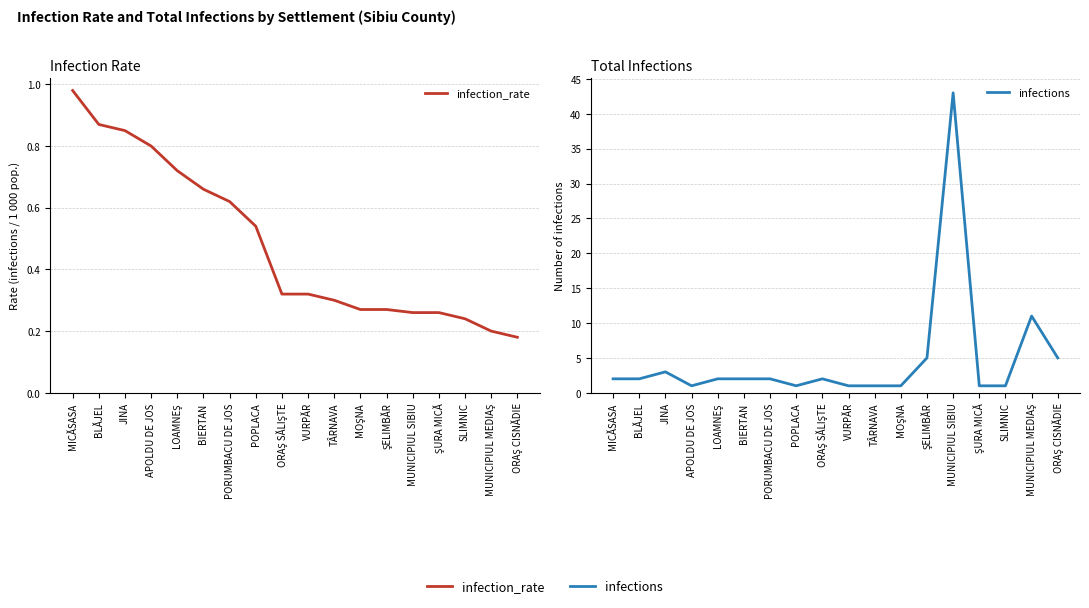

At which label does infections reach its minimum?

APOLDU DE JOS